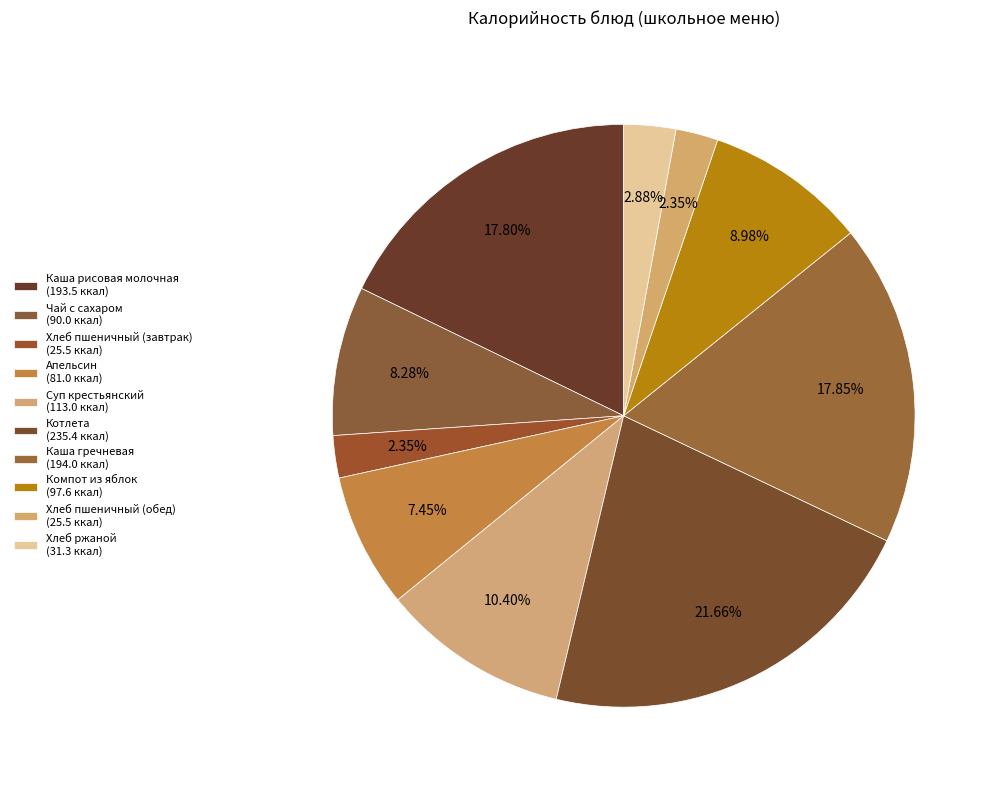

How many slices are in this pie chart?

10